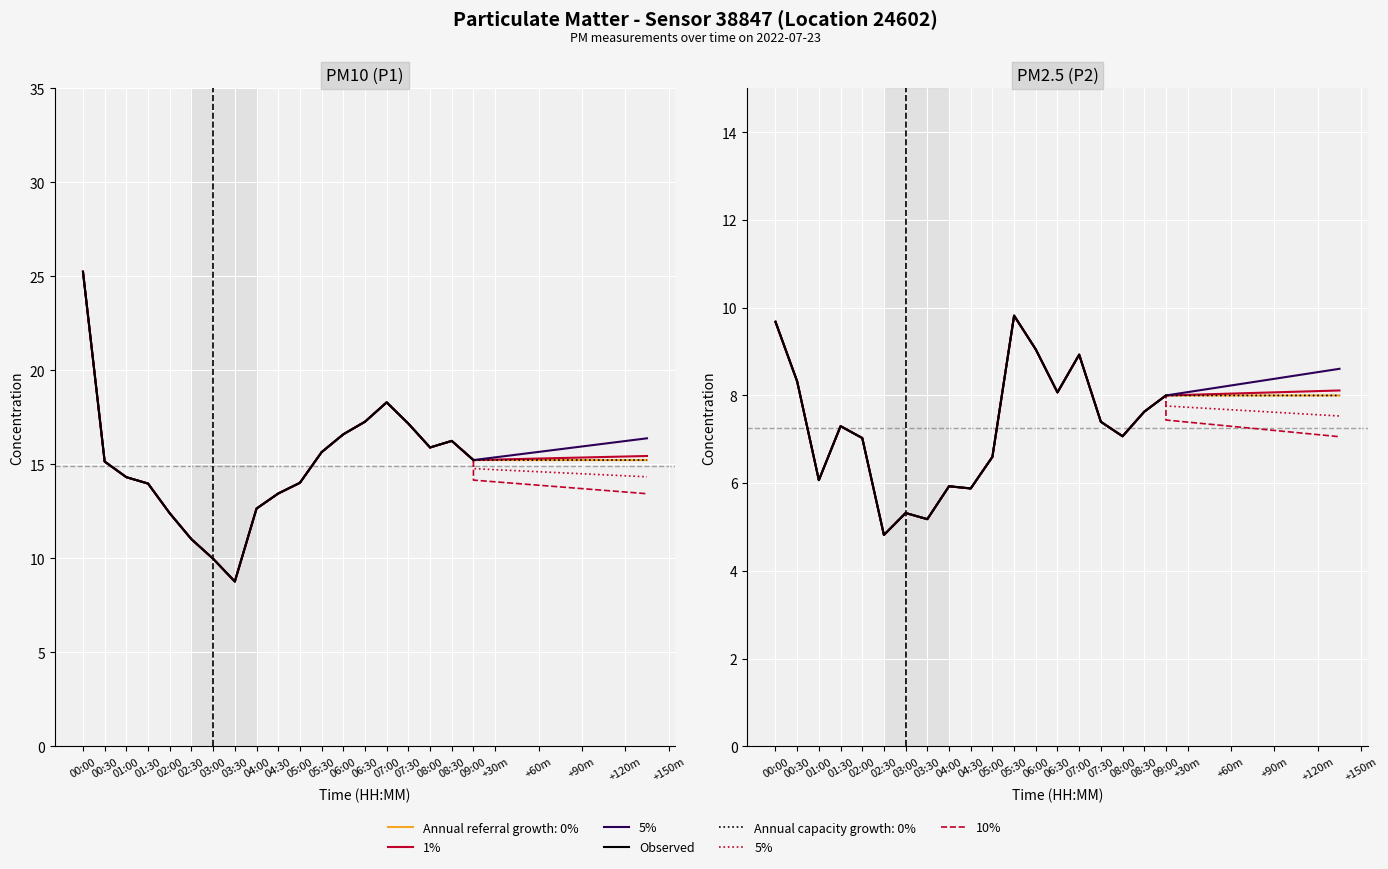

At which label is P1 closest to 17?

07:30